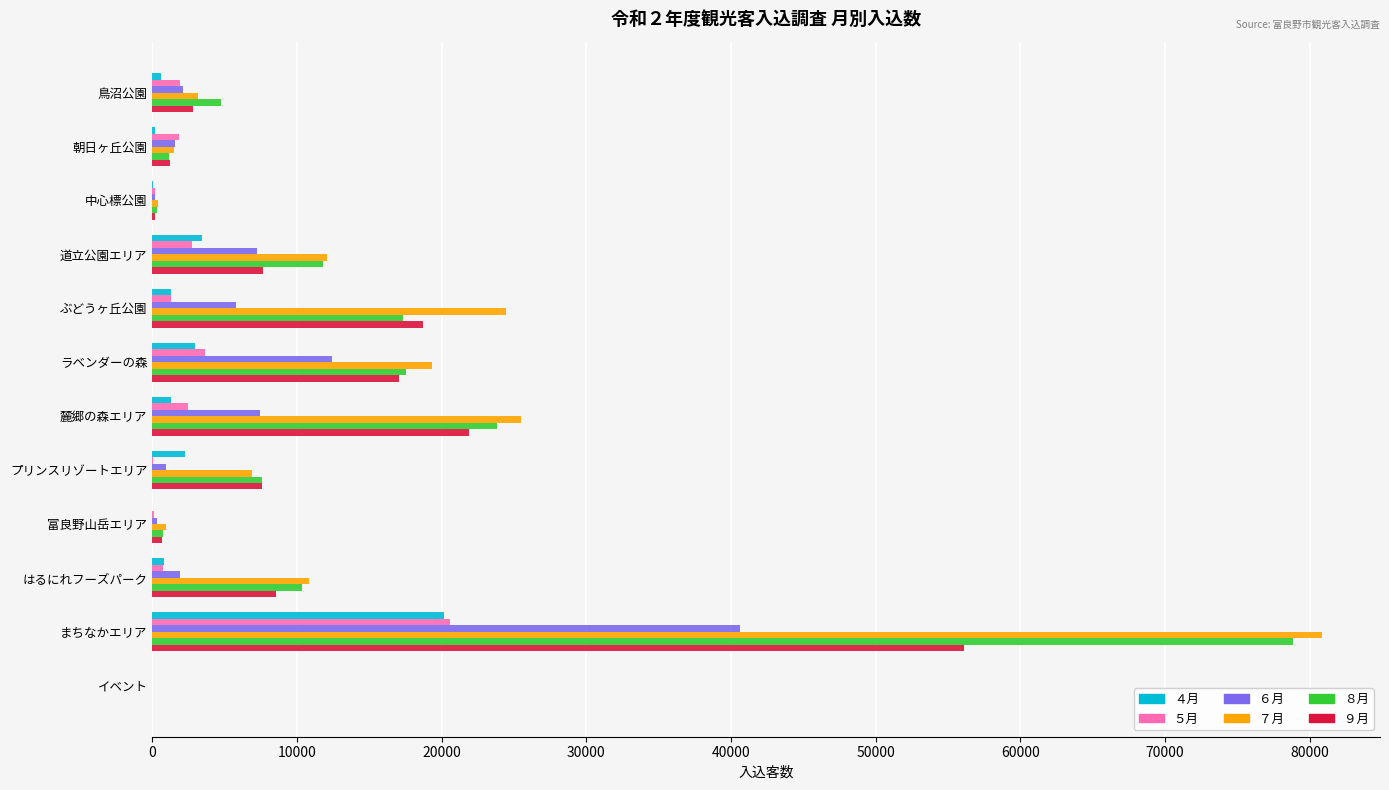

At which category is the sum across all series the highest?

まちなかエリア